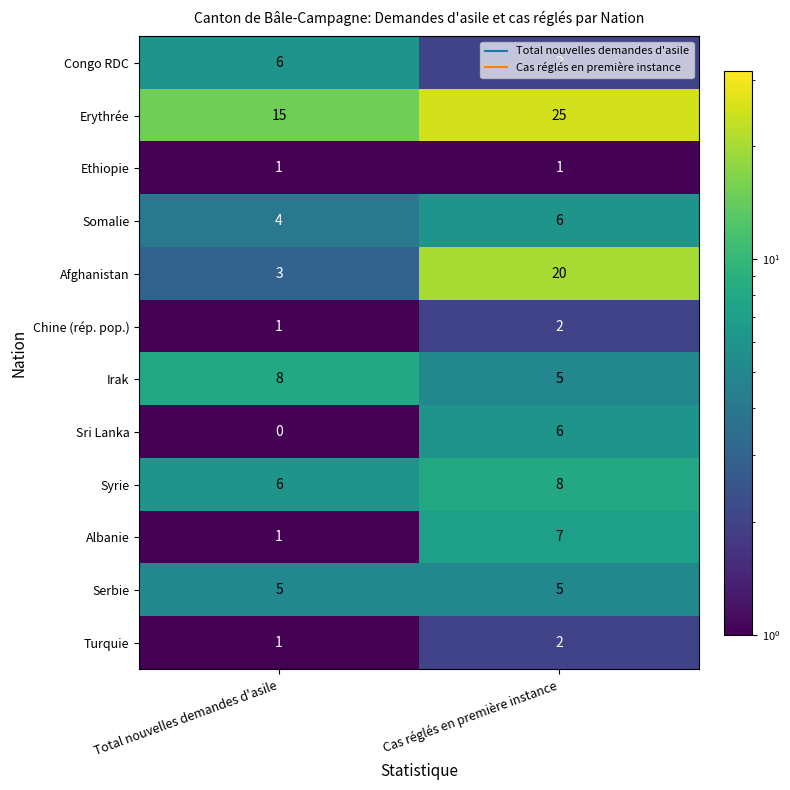

How many distinct data groups are displayed?

12